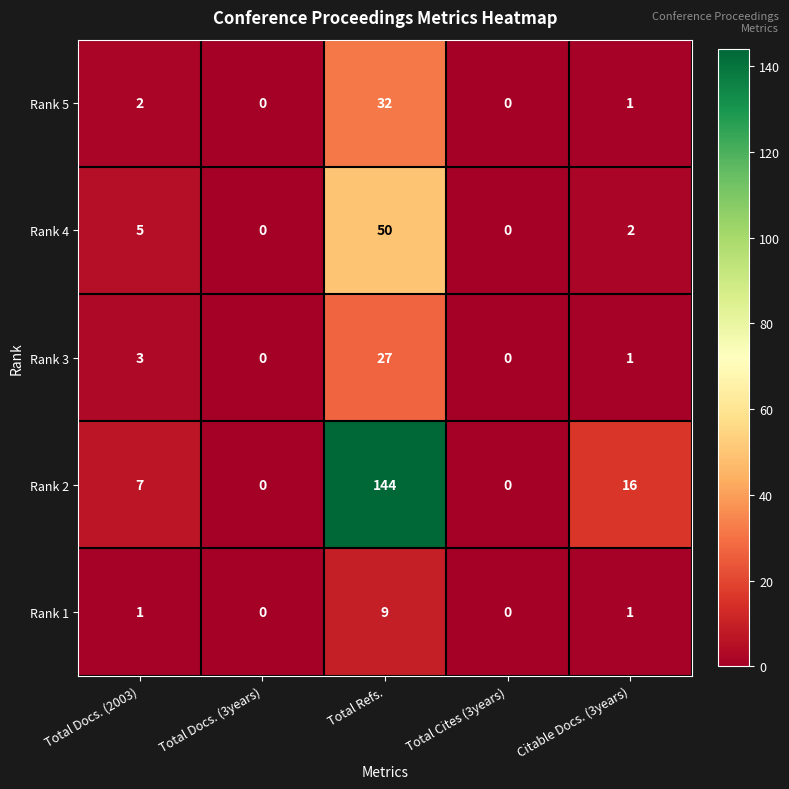

At how many categories does at least one series exceed 66?

1